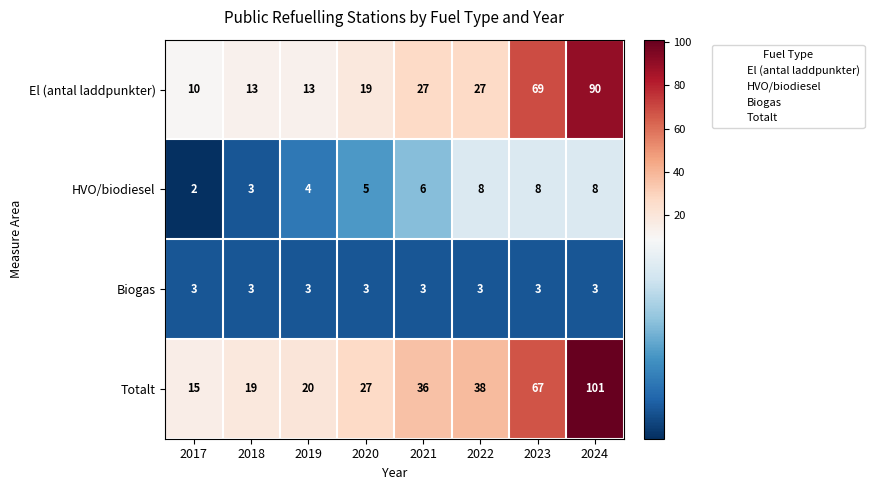

What is the maximum value shown in the chart?

101